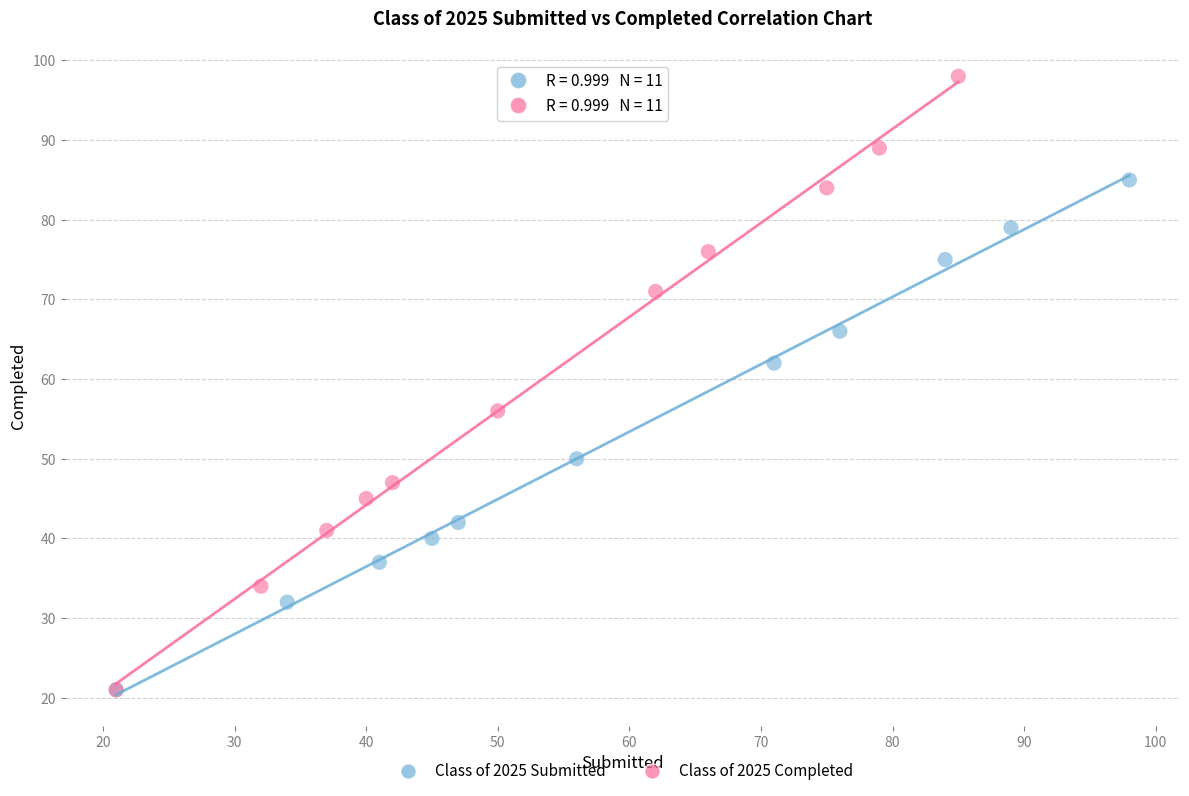

Which series has the widest spread of Y values?

Class of 2025 Completed